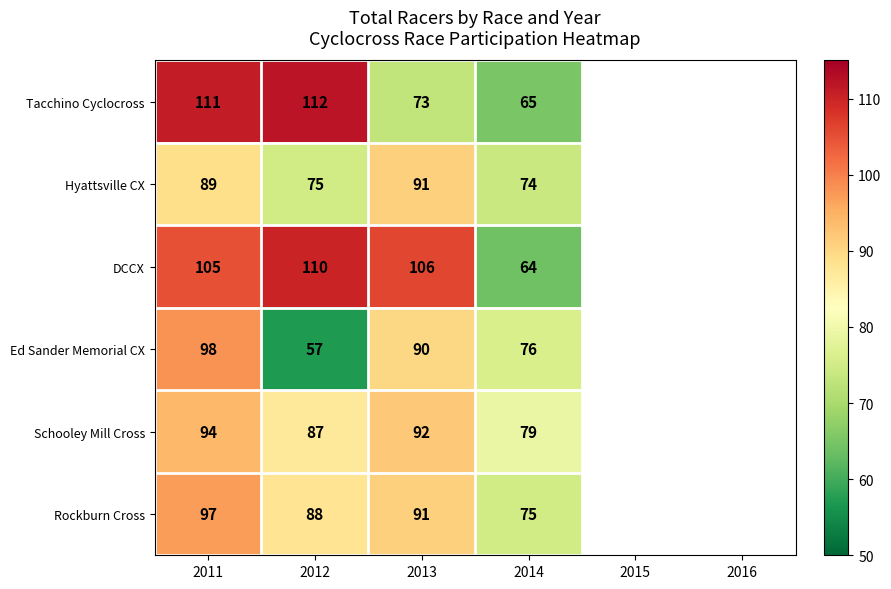

The Schooley Mill Cross series shows 26 at 2011. True or false?

False